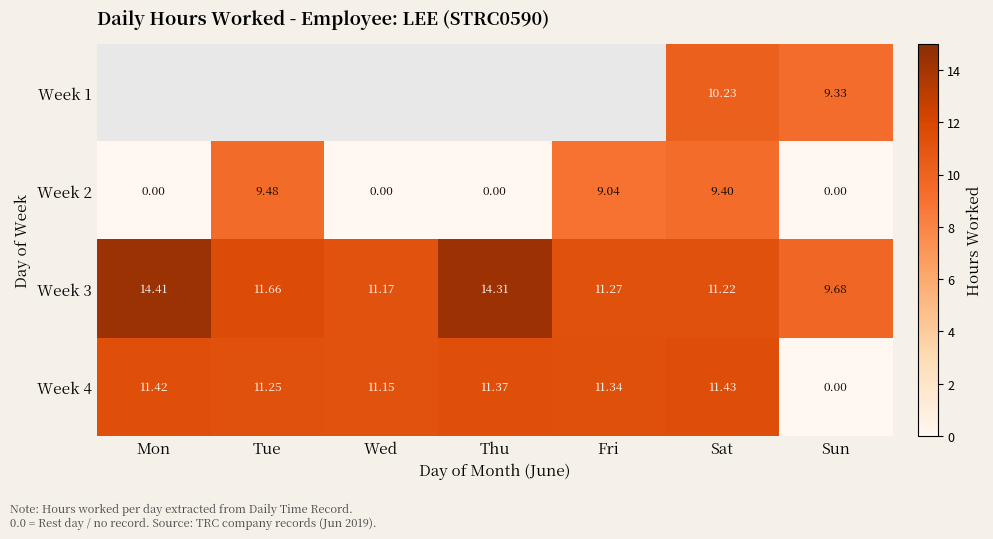

Read the Week 3 value at Mon.

14.4